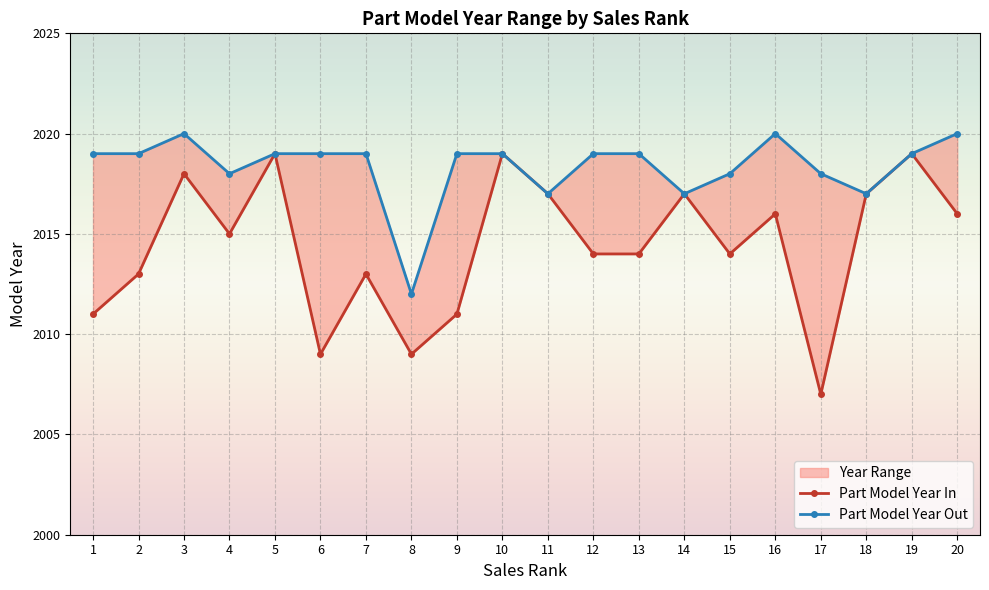

What is the greatest value displayed?

2020